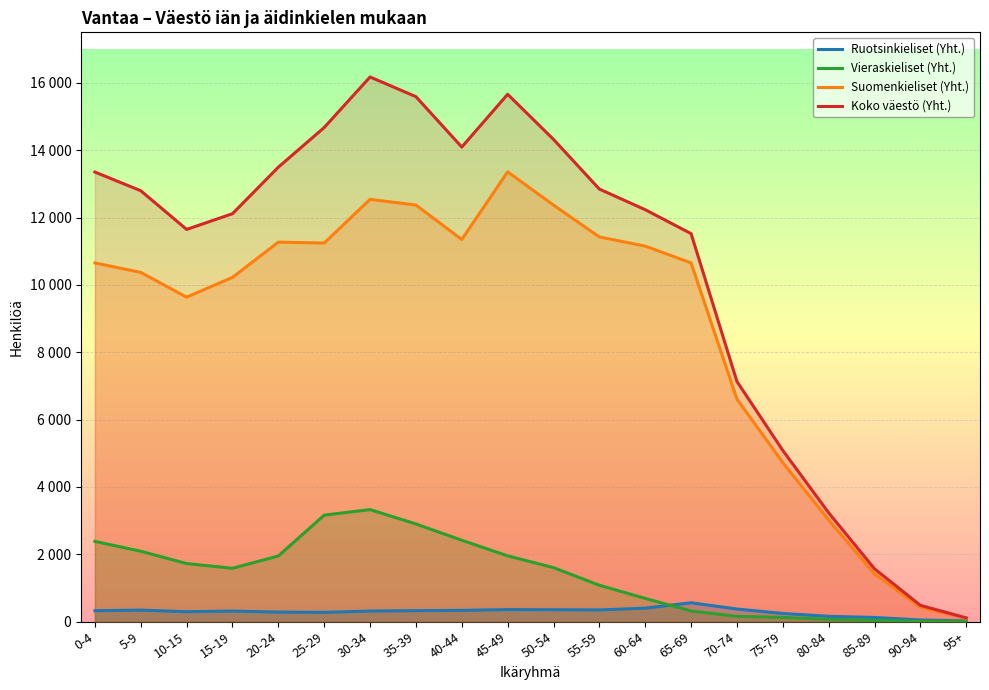

What is the lowest value of the Vieraskieliset (Yht.) series?

1